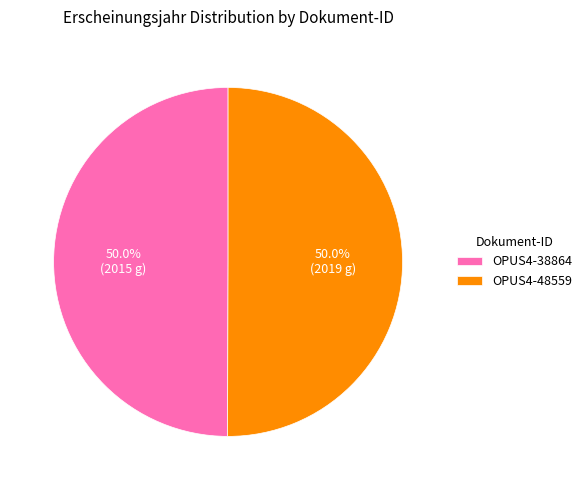

True or false: OPUS4-38864 accounts for 50% of the total.

True